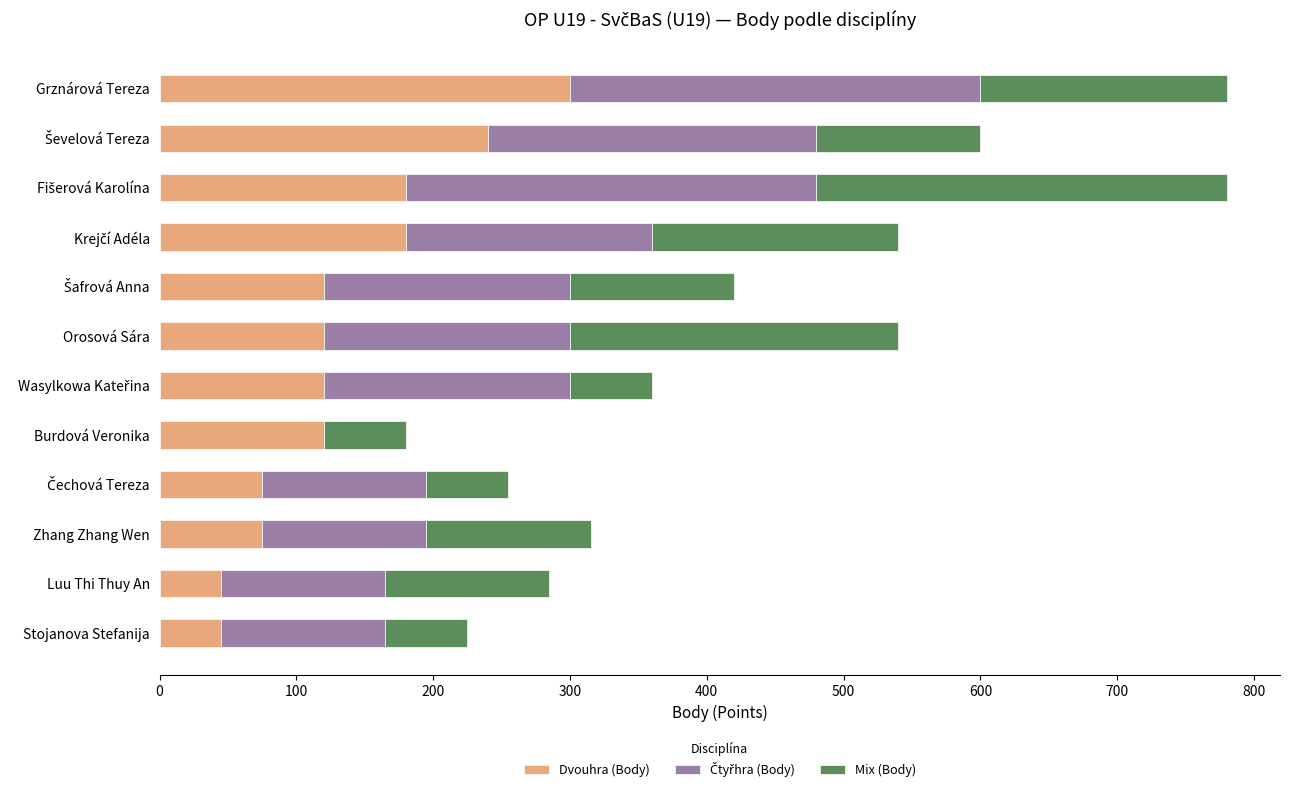

What is the total value across all series at Burdová Veronika?

180